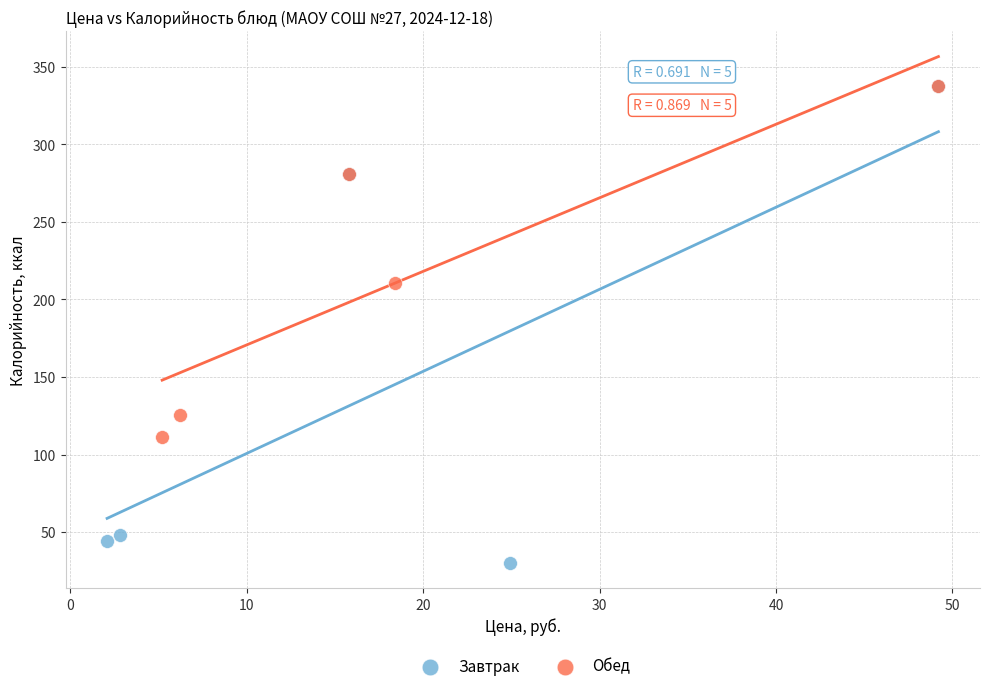

What are all the series names shown in the legend?

Завтрак, Обед